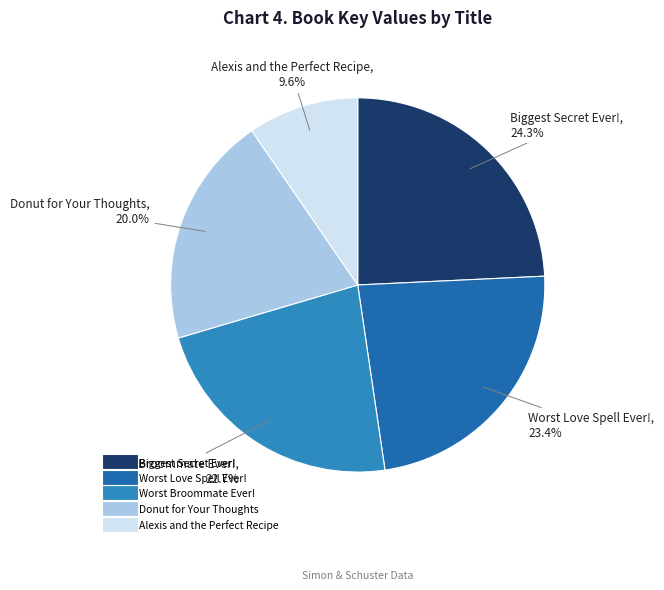

The Worst Broommate Ever! slice represents 23% of the pie. True or false?

True